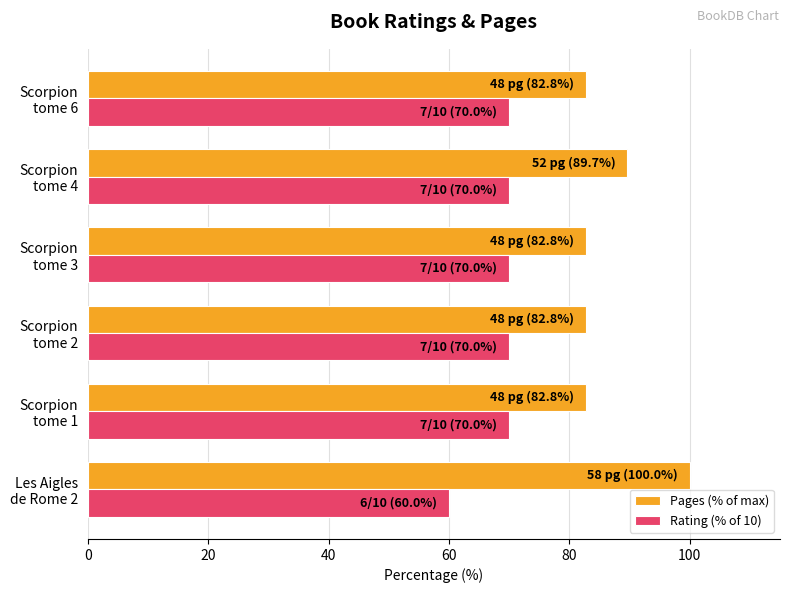

Which series has the widest spread of values?

Pages (% of max)